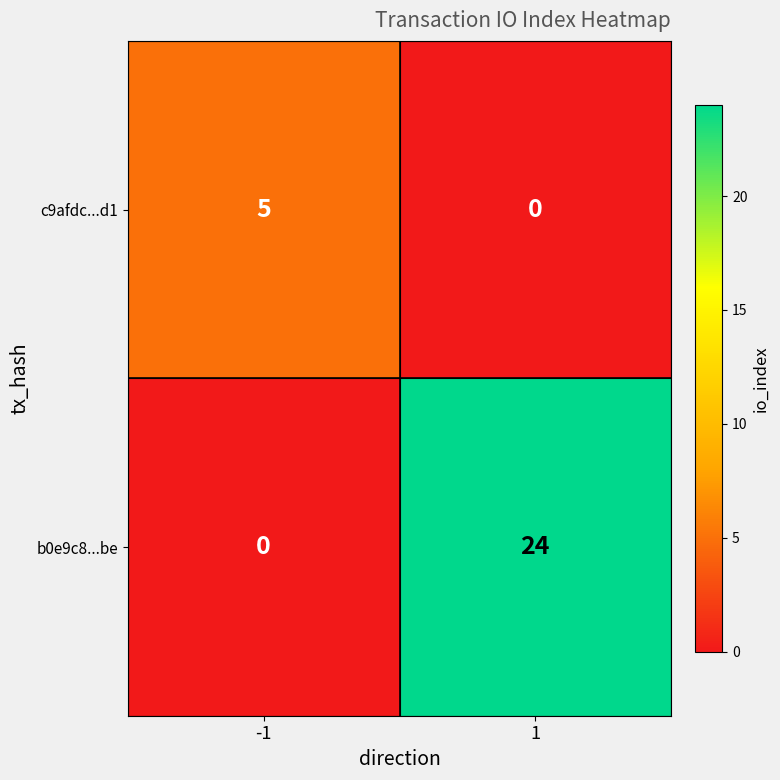

The value of b0e9c8...be at 1 is 24. True or false?

True